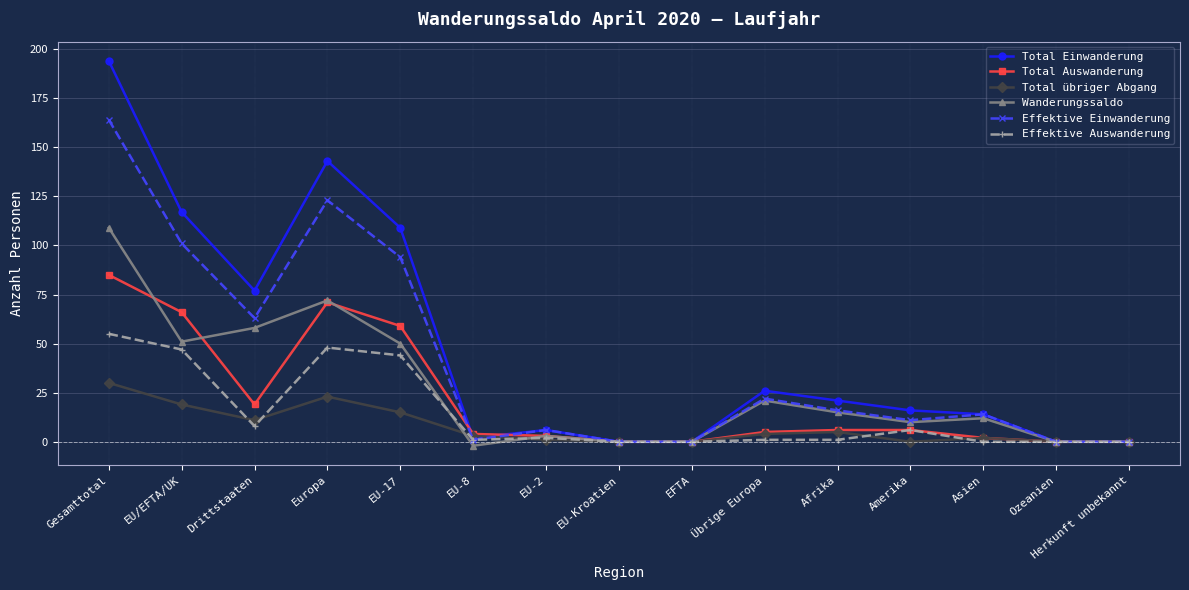

Is it true that Effektive Auswanderung equals 73 at EU-17?

False